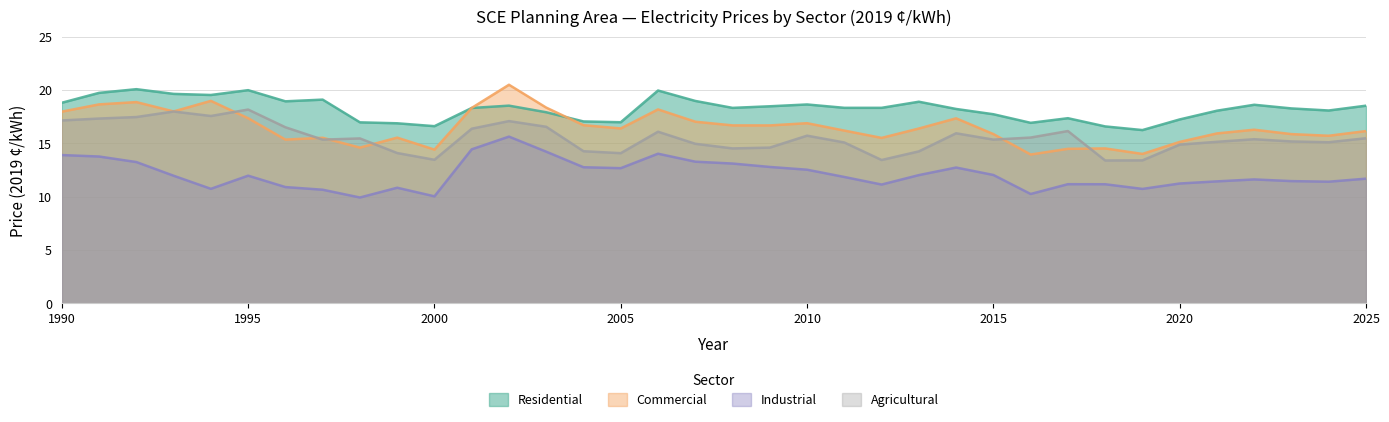

Reading right to left, transcribe all the data shown in this chart.

Residential: 2025=18.5	2024=18.1	2023=18.3	2022=18.6	2021=18.1	2020=17.2	2019=16.2	2018=16.6	2017=17.4	2016=16.9	2015=17.7	2014=18.2	2013=18.9	2012=18.3	2011=18.3	2010=18.6	2009=18.5	2008=18.3	2007=19.0	2006=20.0	2005=17.0	2004=17.1	2003=17.9	2002=18.5	2001=18.3	2000=16.6	1999=16.9	1998=17.0	1997=19.1	1996=18.9	1995=20.0	1994=19.5	1993=19.6	1992=20.1	1991=19.7	1990=18.8
Commercial: 2025=16.1	2024=15.7	2023=15.9	2022=16.3	2021=15.9	2020=15.1	2019=14.0	2018=14.5	2017=14.5	2016=13.9	2015=15.9	2014=17.3	2013=16.4	2012=15.5	2011=16.2	2010=16.9	2009=16.7	2008=16.7	2007=17.0	2006=18.2	2005=16.4	2004=16.7	2003=18.3	2002=20.5	2001=18.3	2000=14.4	1999=15.5	1998=14.6	1997=15.5	1996=15.3	1995=17.4	1994=19.0	1993=18.0	1992=18.9	1991=18.7	1990=18.0
Industrial: 2025=11.7	2024=11.4	2023=11.5	2022=11.6	2021=11.4	2020=11.2	2019=10.7	2018=11.2	2017=11.2	2016=10.2	2015=12.0	2014=12.7	2013=12.0	2012=11.1	2011=11.8	2010=12.5	2009=12.8	2008=13.1	2007=13.3	2006=14.0	2005=12.7	2004=12.8	2003=14.2	2002=15.6	2001=14.4	2000=10.0	1999=10.8	1998=9.9	1997=10.6	1996=10.9	1995=12.0	1994=10.7	1993=12.0	1992=13.2	1991=13.8	1990=13.9
Agricultural: 2025=15.5	2024=15.1	2023=15.2	2022=15.4	2021=15.1	2020=14.9	2019=13.4	2018=13.4	2017=16.2	2016=15.5	2015=15.3	2014=15.9	2013=14.2	2012=13.4	2011=15.1	2010=15.7	2009=14.6	2008=14.5	2007=15.0	2006=16.1	2005=14.1	2004=14.3	2003=16.5	2002=17.1	2001=16.4	2000=13.5	1999=14.1	1998=15.5	1997=15.3	1996=16.5	1995=18.2	1994=17.6	1993=18.0	1992=17.5	1991=17.3	1990=17.1